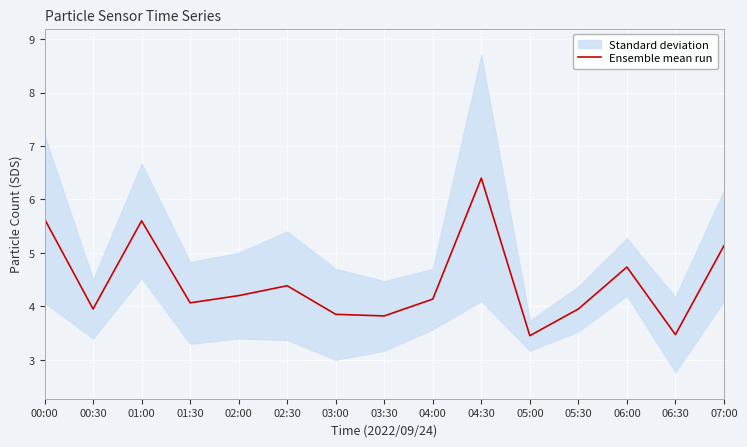

How many data points are less than 4?

6